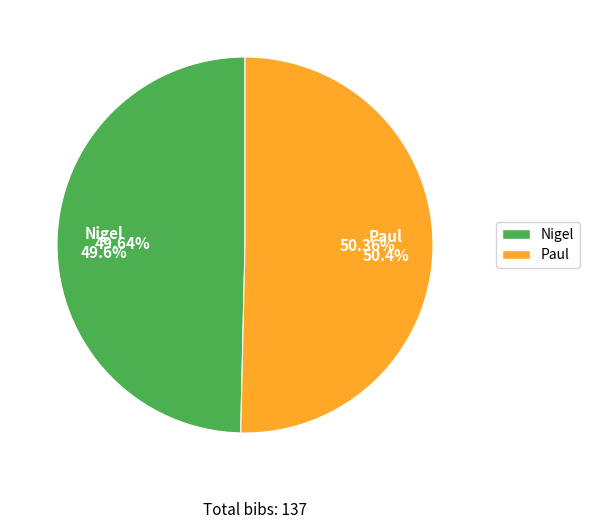

Is it true that Nigel is 44% of the pie?

False